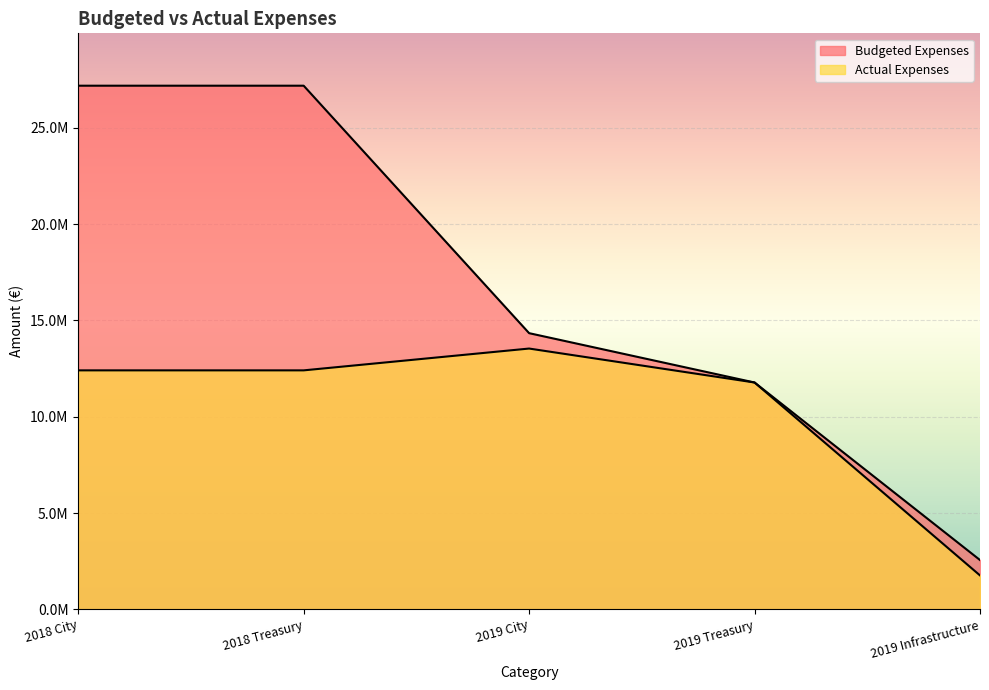

What is the value of the Budgeted Expenses point at the 5th from the left?

2560496.0